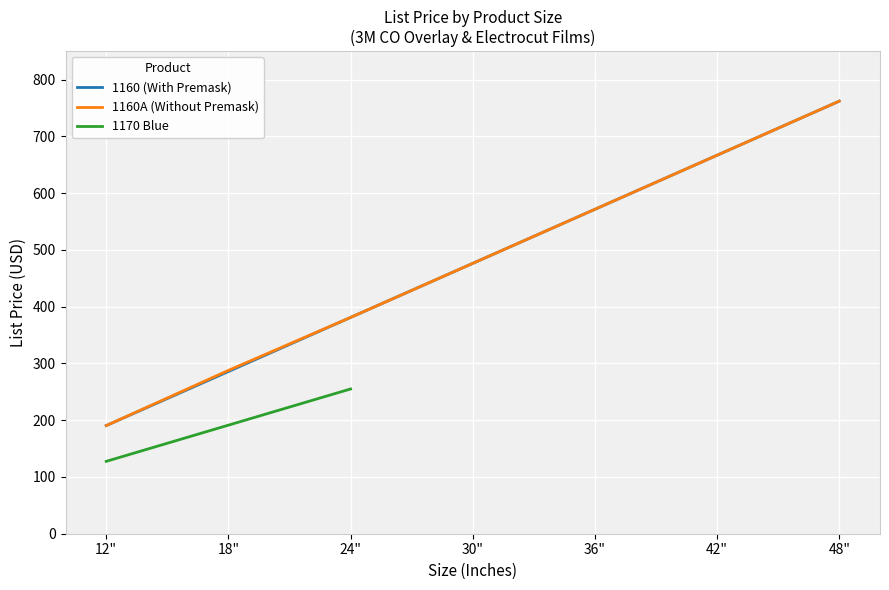

At which label does 1160A (Without Premask) first exceed 476?

30"